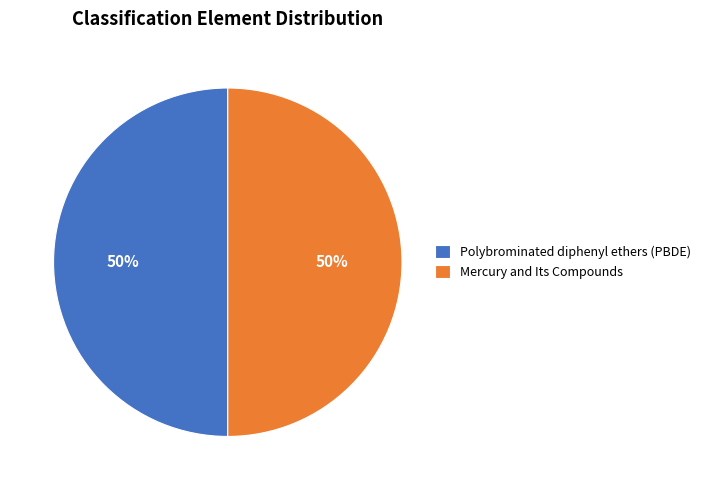

How many slices are in this pie chart?

2